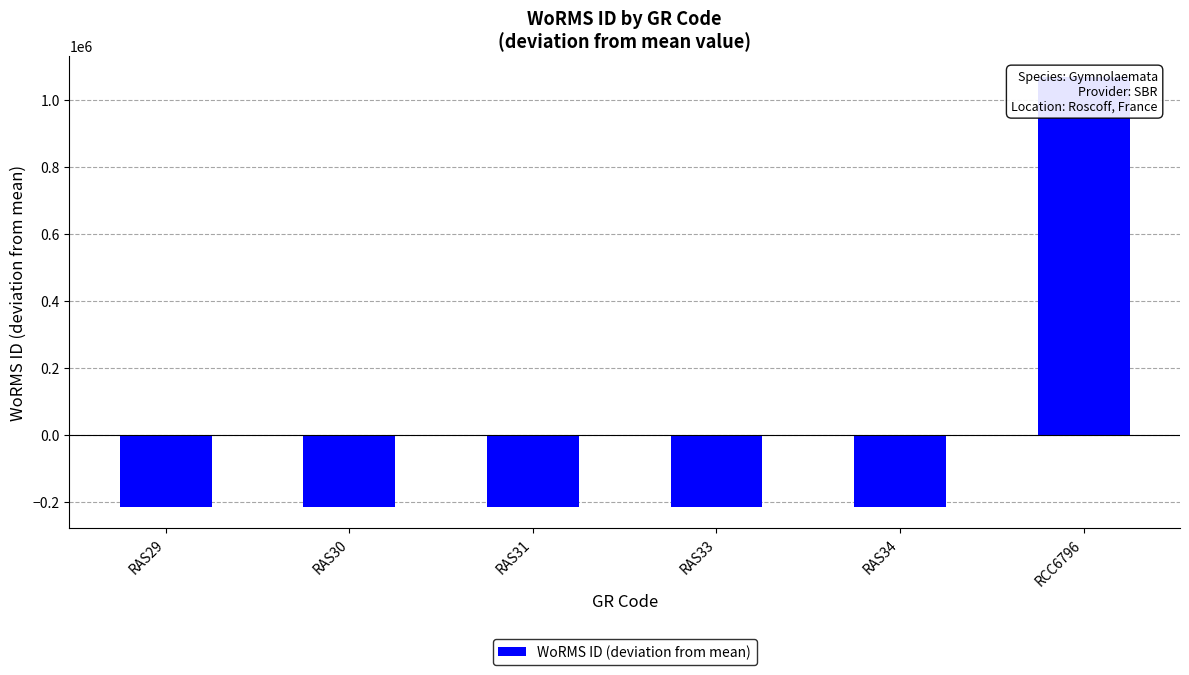

What is the label of the 2nd bar from the right?

RAS34